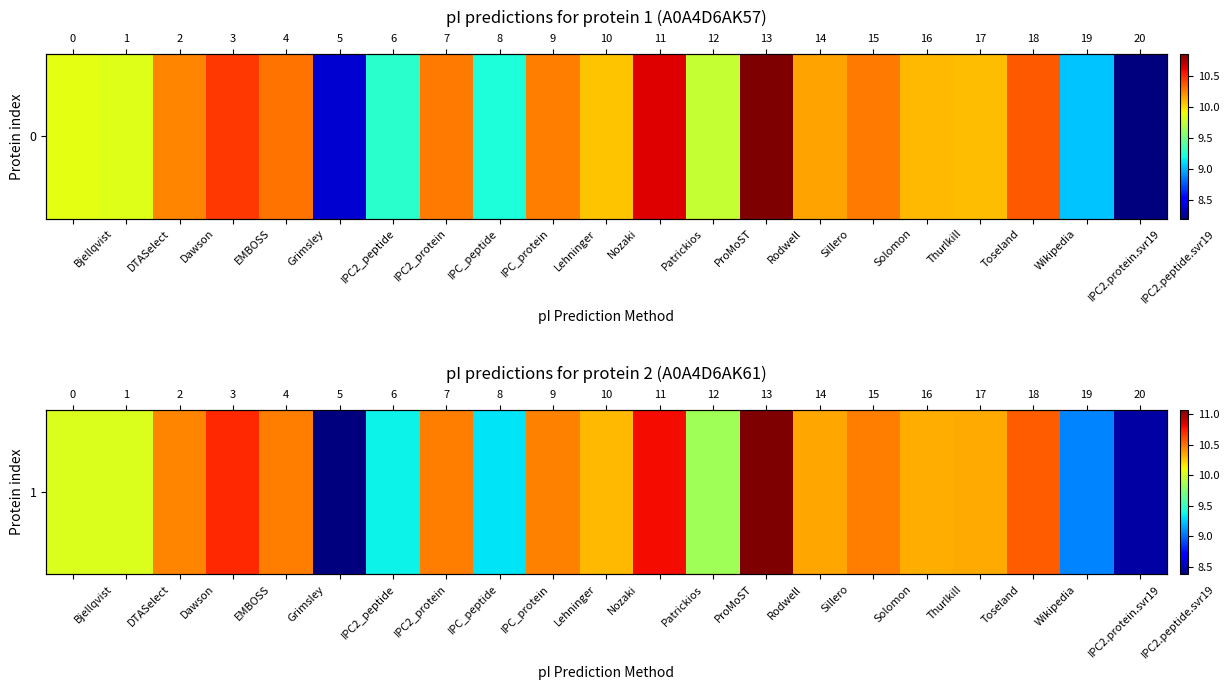

Count the number of categories in the chart.

21